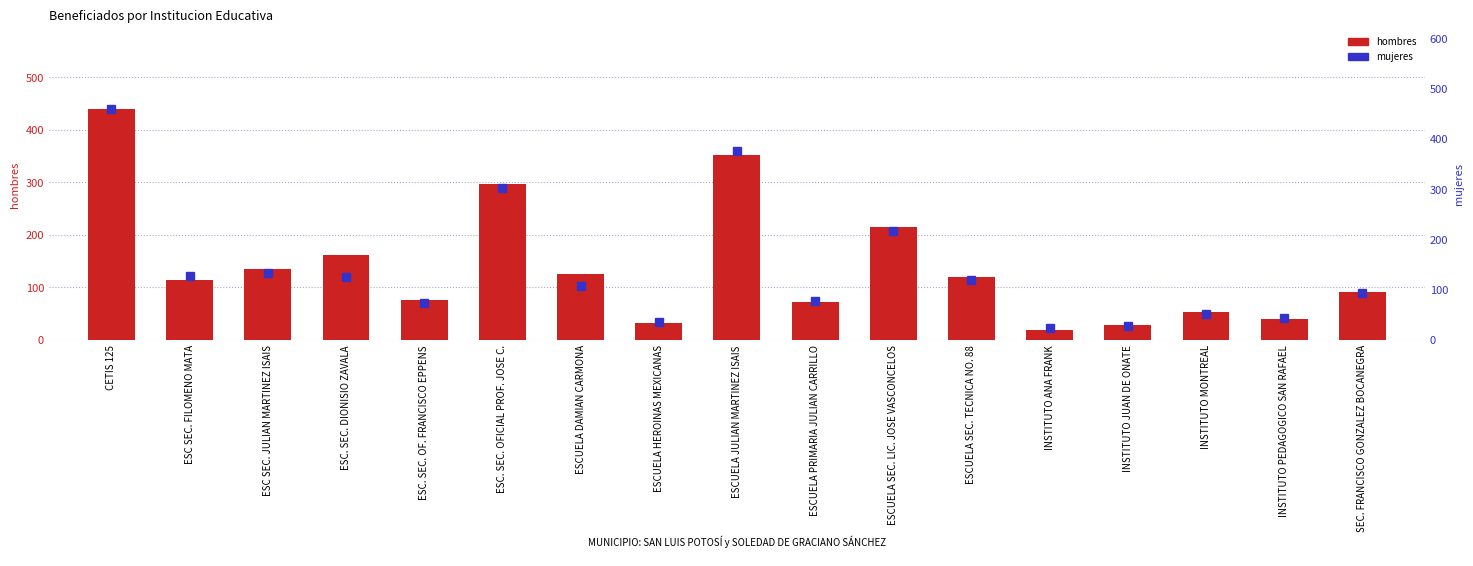

What is the sum of all mujeres values?

2396